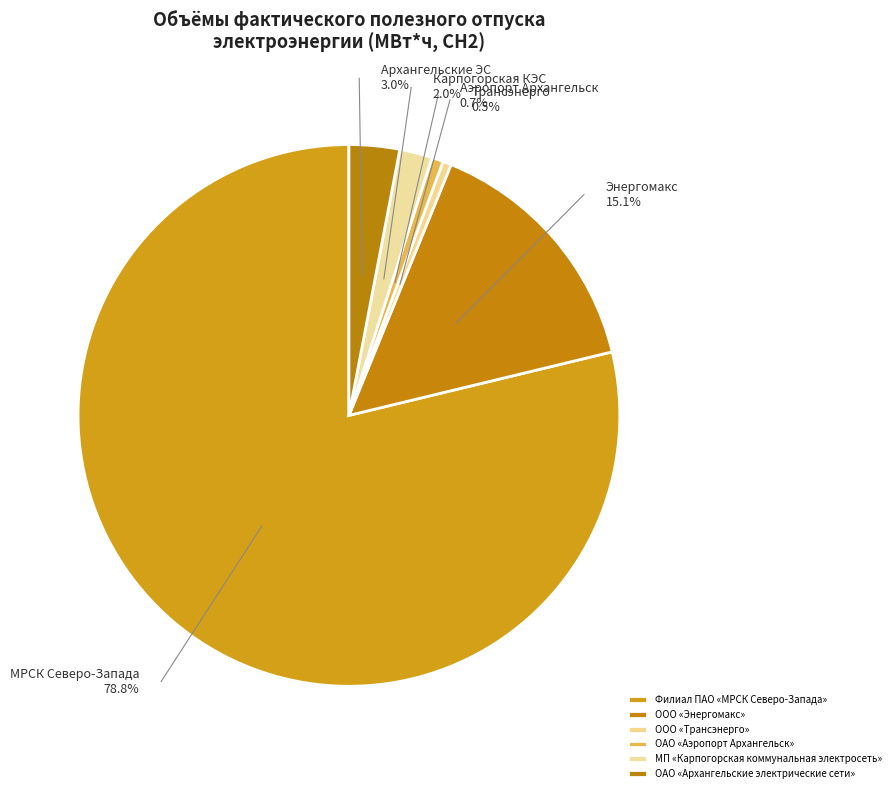

The ООО «Энергомакс» slice represents 15% of the pie. True or false?

True